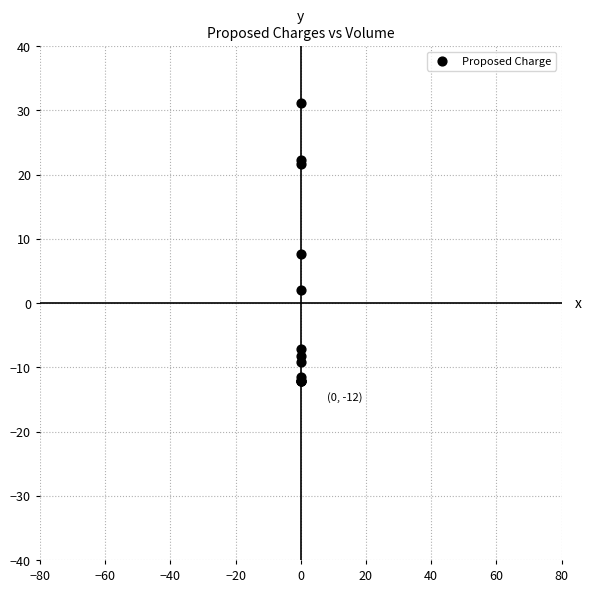

What Y value in the scatter plot is closest to 9?

7.6